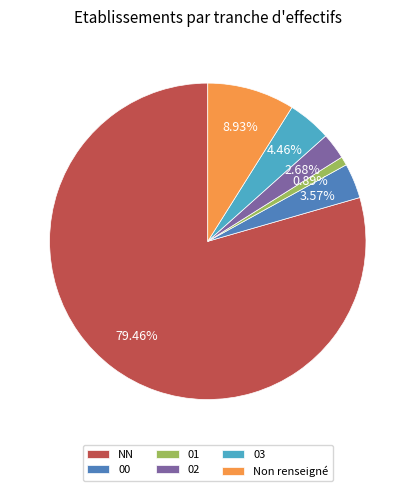

Approximately how many times larger is the value at 03 compared to 02?

1.7